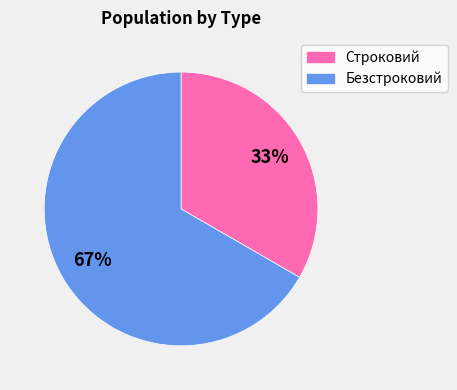

Which slice represents more than half of the pie?

Безстроковий